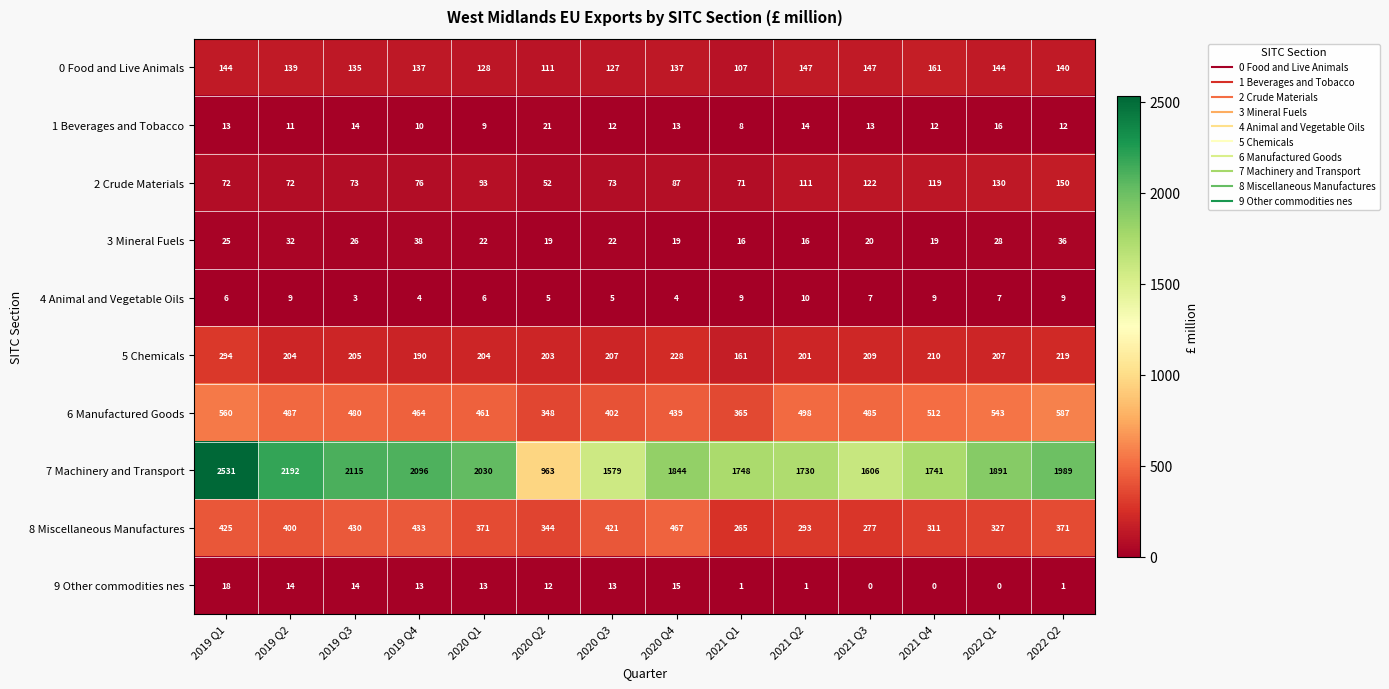

At which category is the sum across all series the highest?

2019 Q1